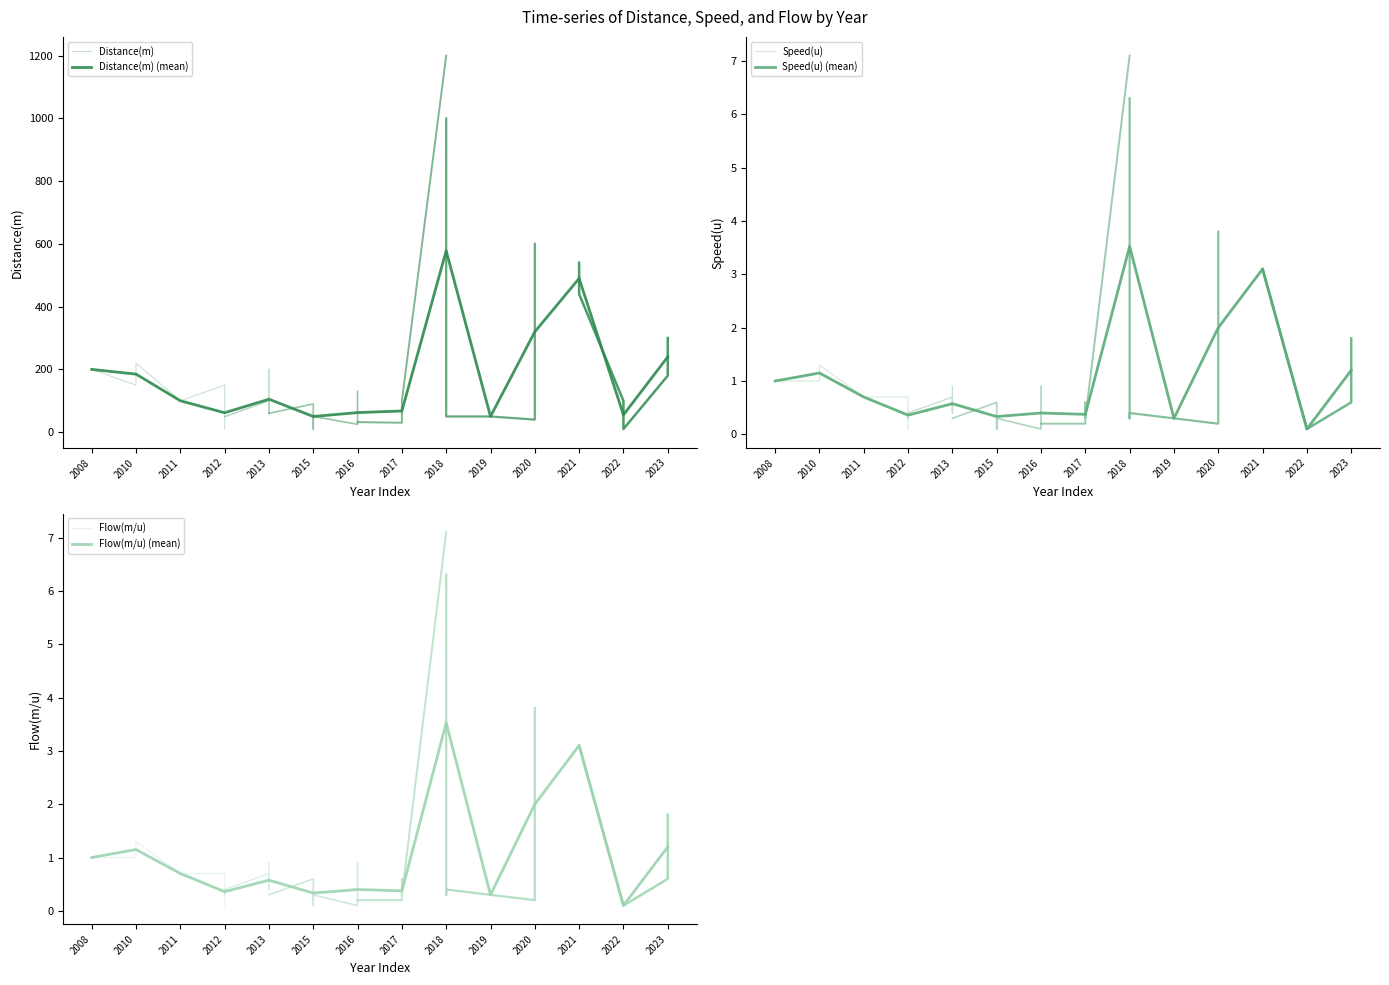

Reading right to left, extract all data points from this chart.

Distance(m): 300.0	180.0	10.0	100.0	440.0	540.0	600.0	40.0	50.0	50.0	63.0	1000.0	1200.0	100.0	60.0	80.0	30.0	32.0	130.0	25.0	50.0	10.0	90.0	60.0	200.0	60.0	100.0	49.0	50.0	50.0	10.0	150.0	100.0	220.0	150.0	200.0
Speed(u): 1.8	0.6	0.1	0.1	3.1	3.1	3.8	0.2	0.3	0.4	0.3	6.3	7.1	0.3	0.4	0.6	0.2	0.2	0.9	0.1	0.3	0.1	0.6	0.3	0.9	0.4	0.7	0.4	0.3	0.3	0.1	0.7	0.7	1.3	1.0	1.0
Flow(m/u): 1.8	0.6	0.1	0.1	3.1	3.1	3.8	0.2	0.3	0.4	0.3	6.3	7.1	0.3	0.4	0.6	0.2	0.2	0.9	0.1	0.3	0.1	0.6	0.3	0.9	0.4	0.7	0.4	0.3	0.3	0.1	0.7	0.7	1.3	1.0	1.0